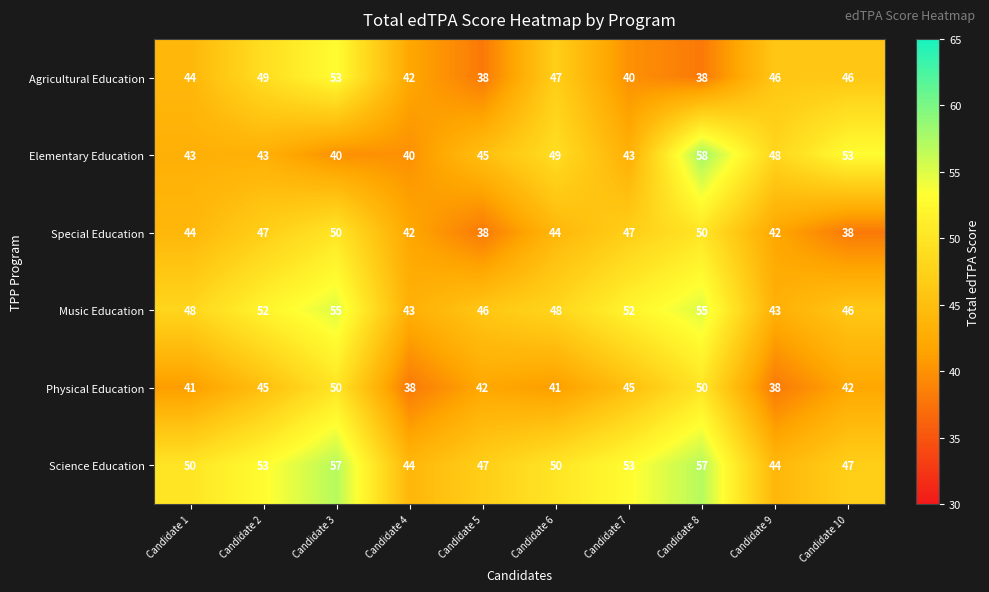

What is the approximate value of Science Education at Candidate 7?

53